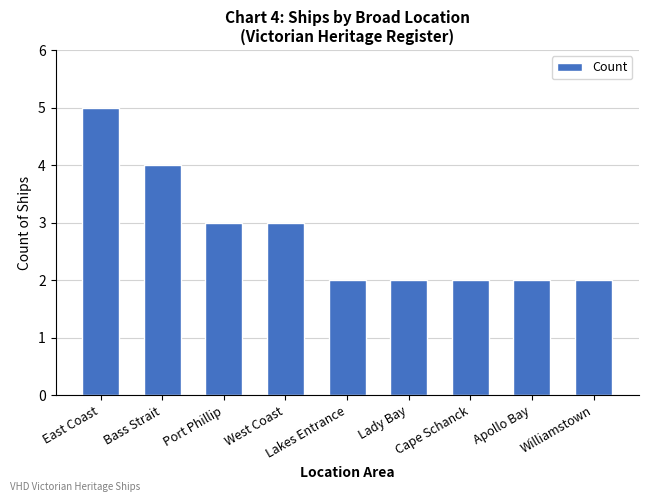

Count the number of data series in this chart.

1